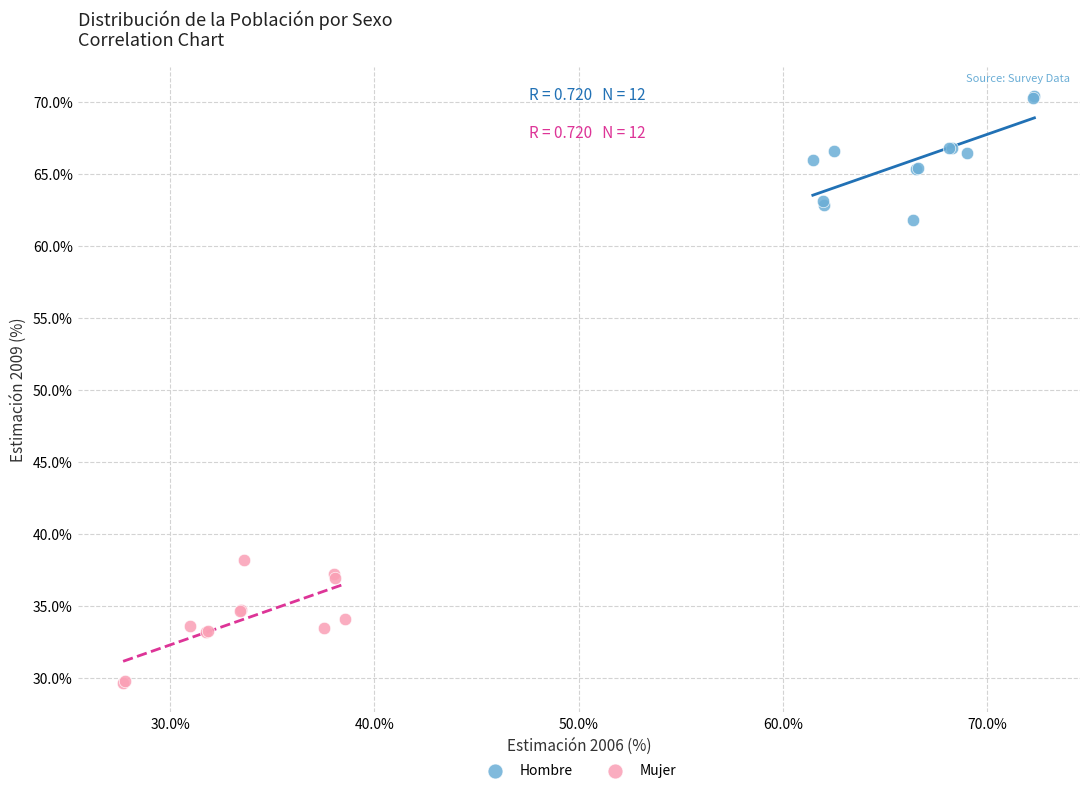

Which series reaches the minimum Y coordinate?

Mujer